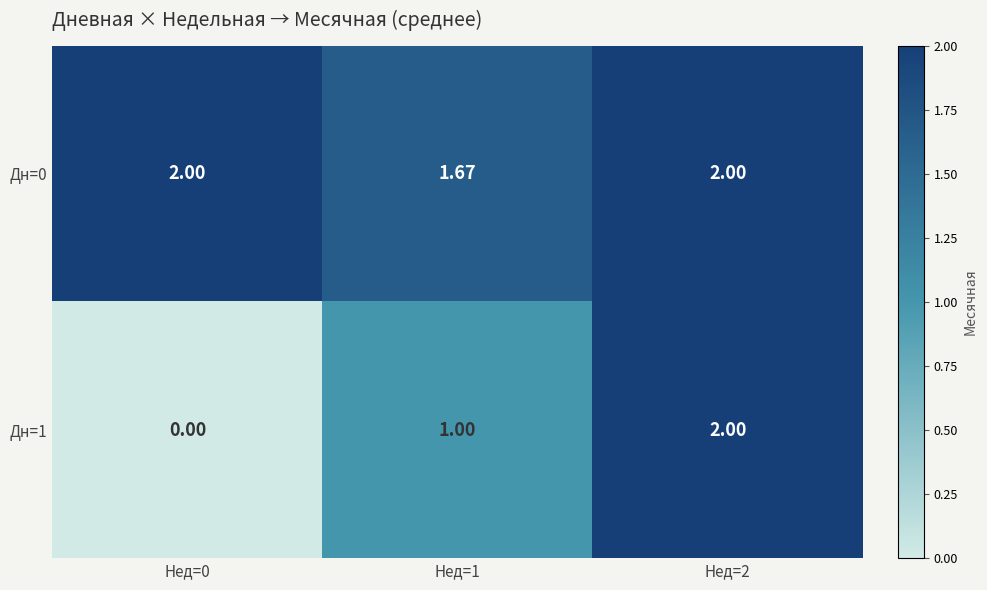

At how many categories does at least one series exceed 0?

3